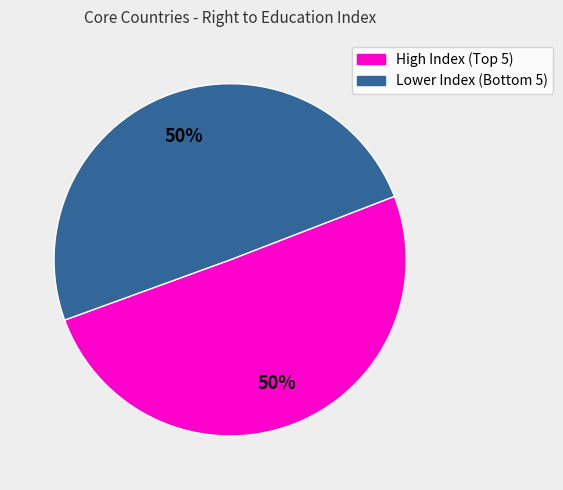

To the nearest percent, what is the average slice percentage?

50%